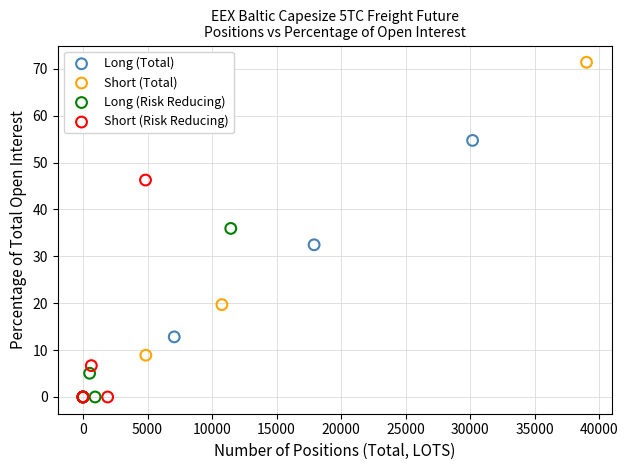

What are all the series names shown in the legend?

Long (Total), Short (Total), Long (Risk Reducing), Short (Risk Reducing)